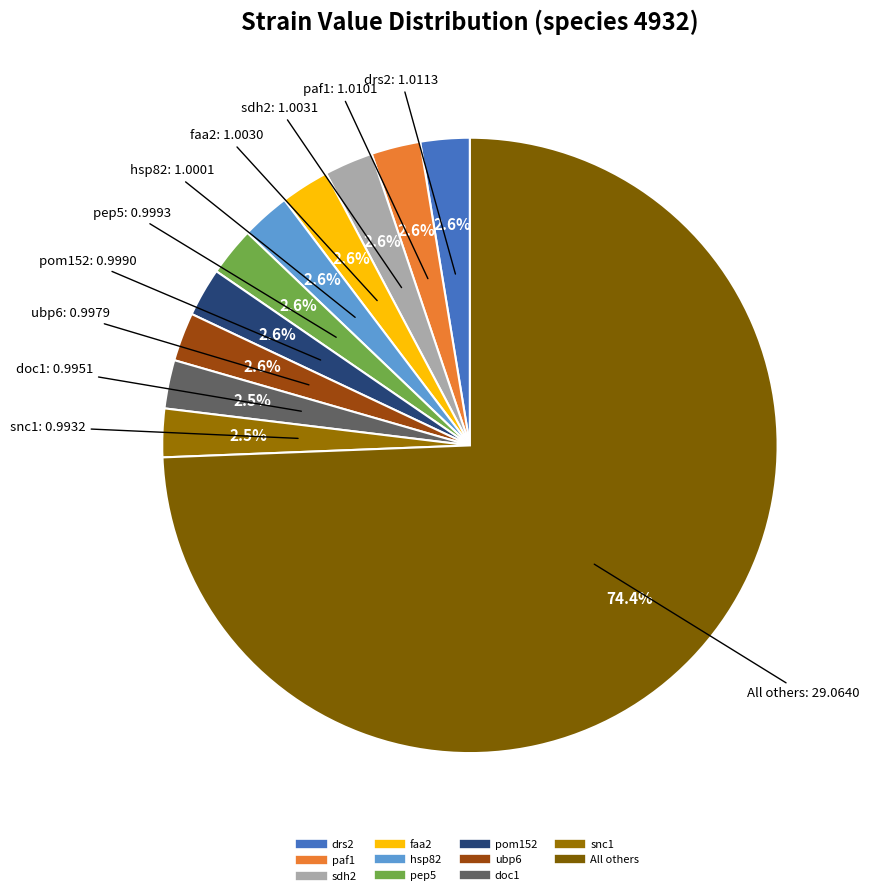

Does any single category account for the majority?

Yes